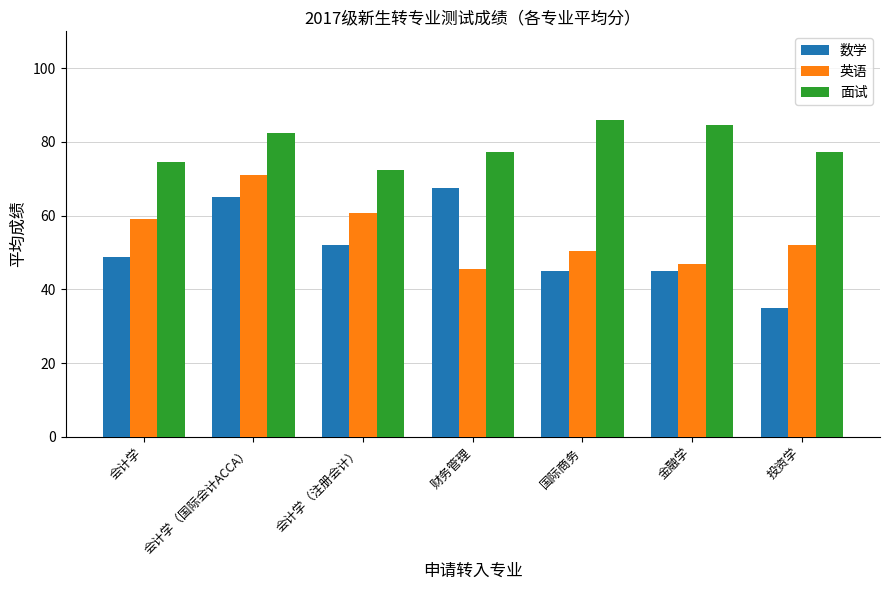

At which category does the chart reach its minimum across all series?

投资学